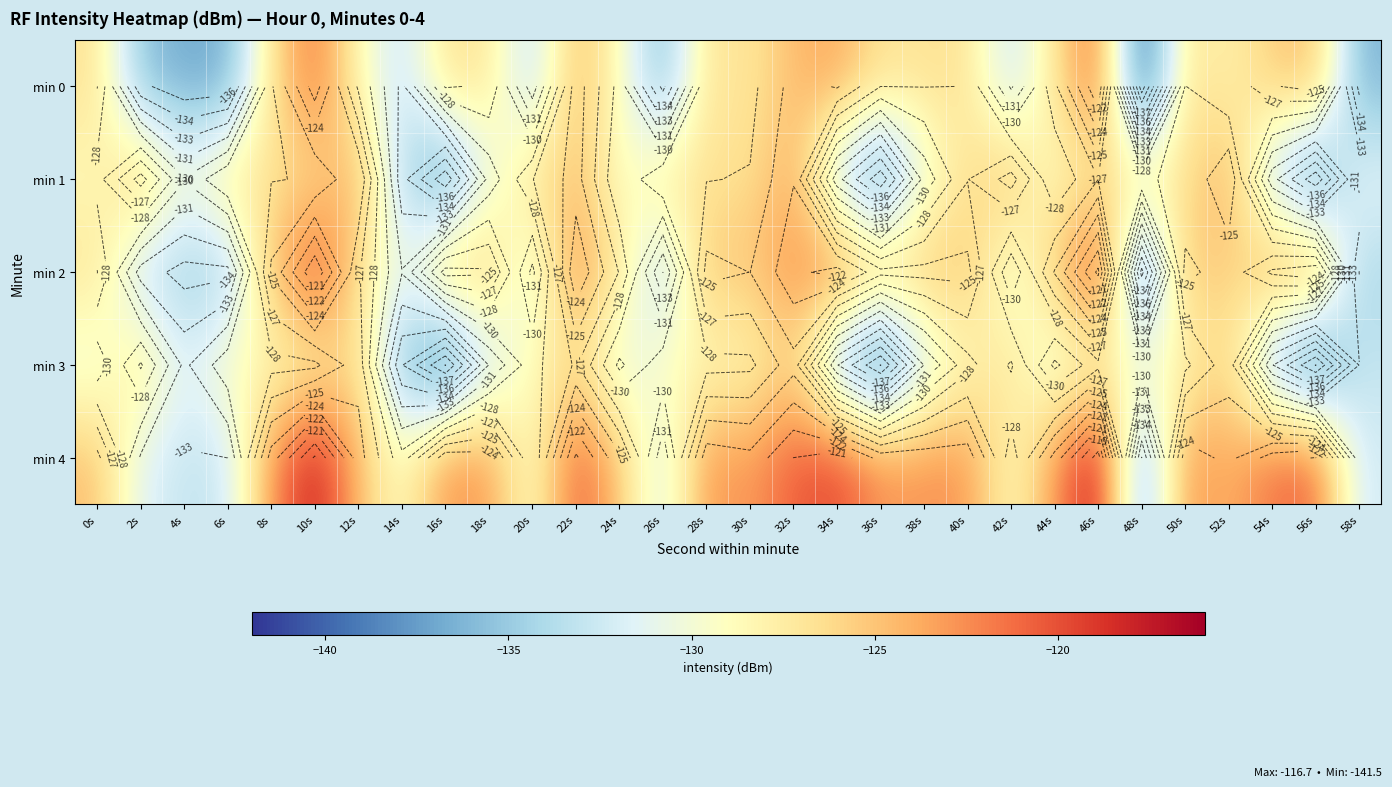

What is the highest value of the min 2 series?

-118.7